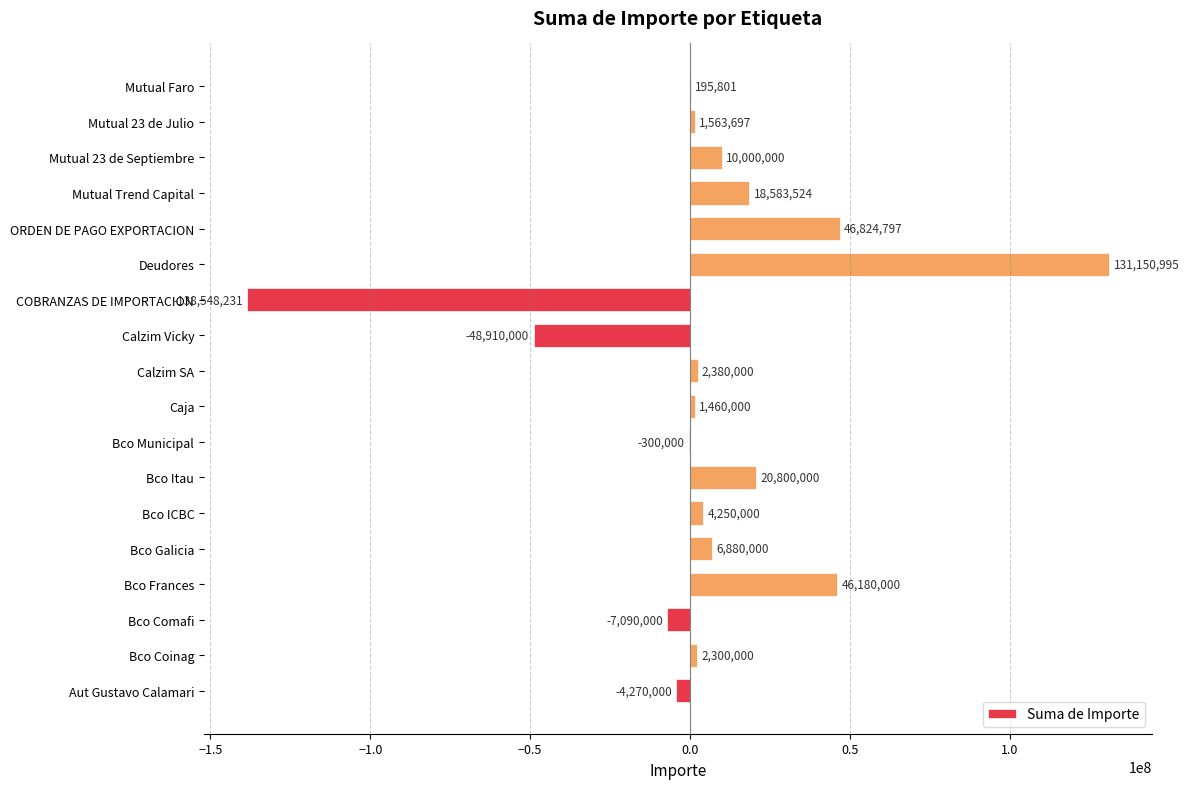

At which category does the chart reach its peak across all series?

Deudores